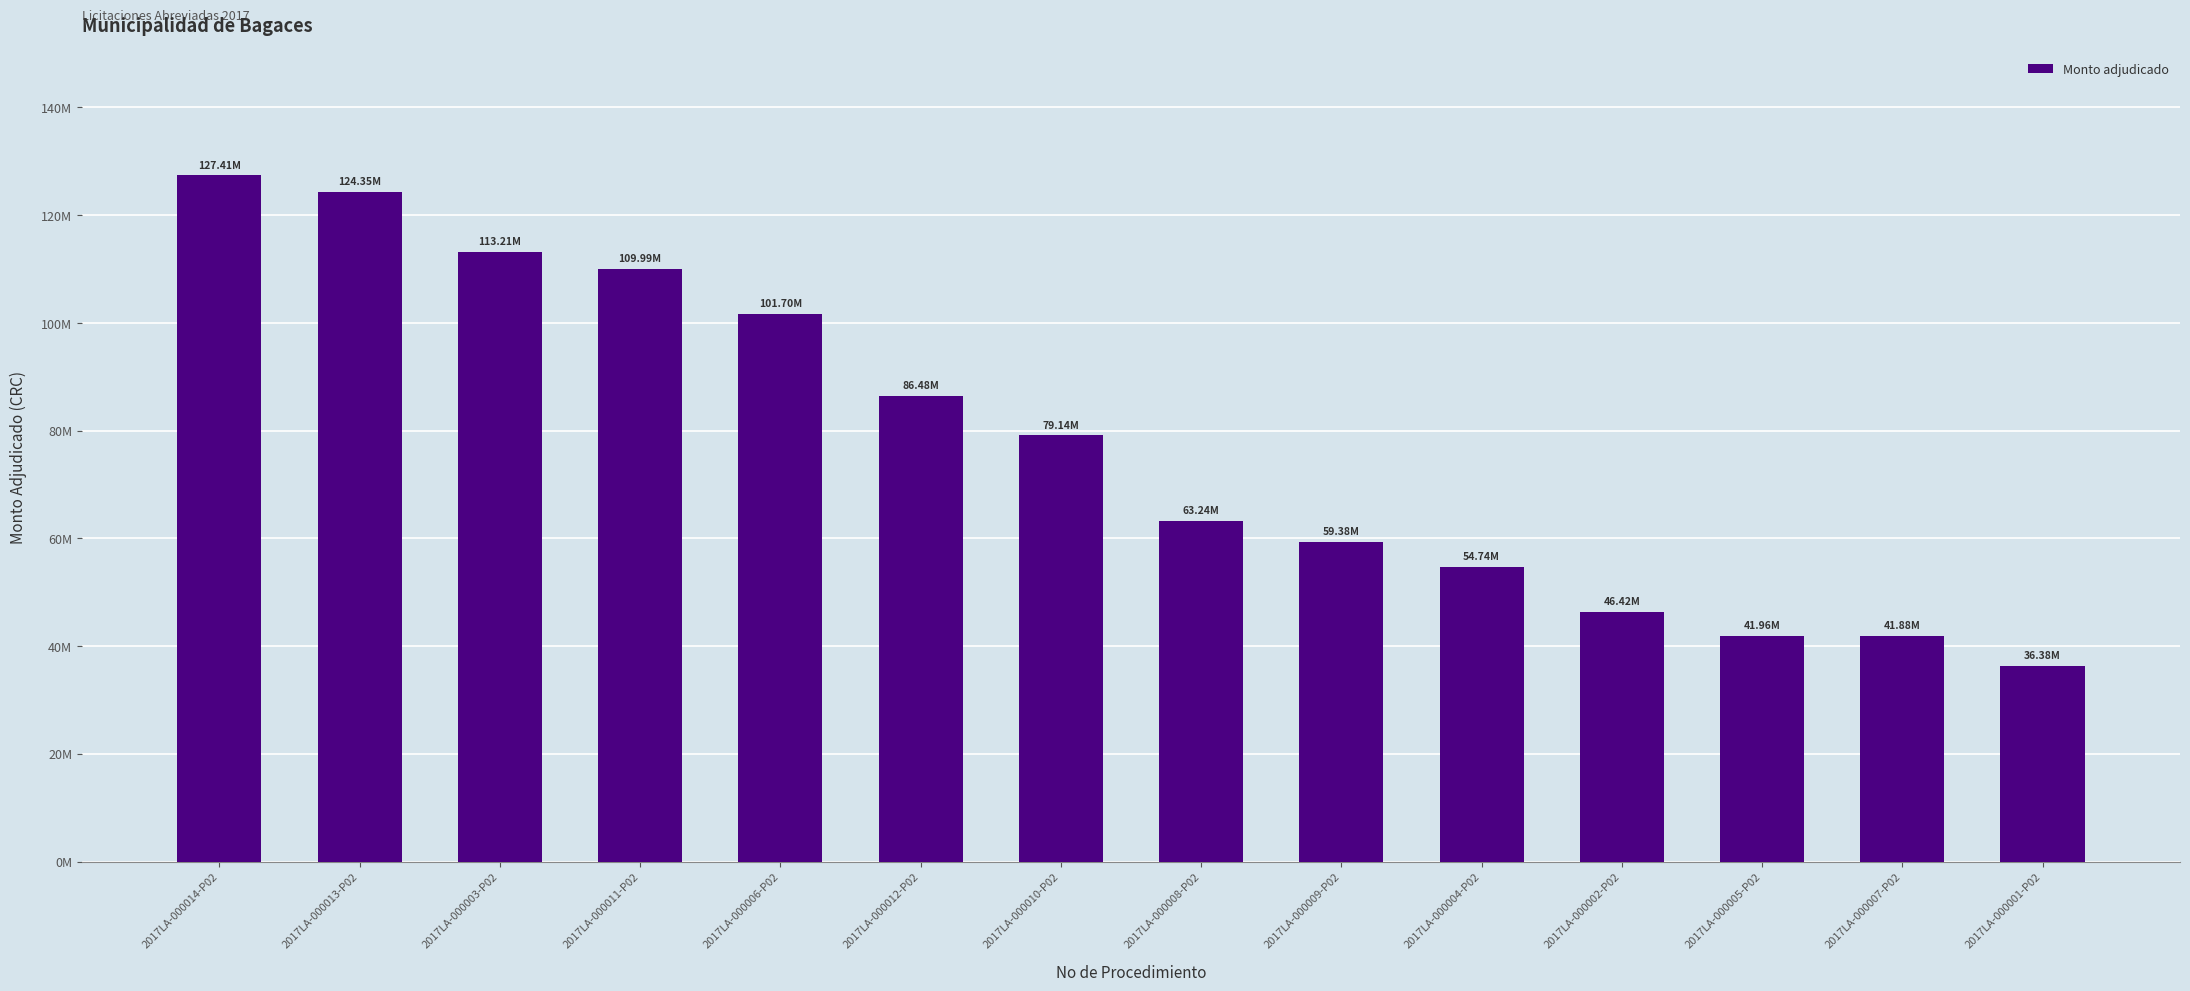

Does the chart contain any negative values?

No